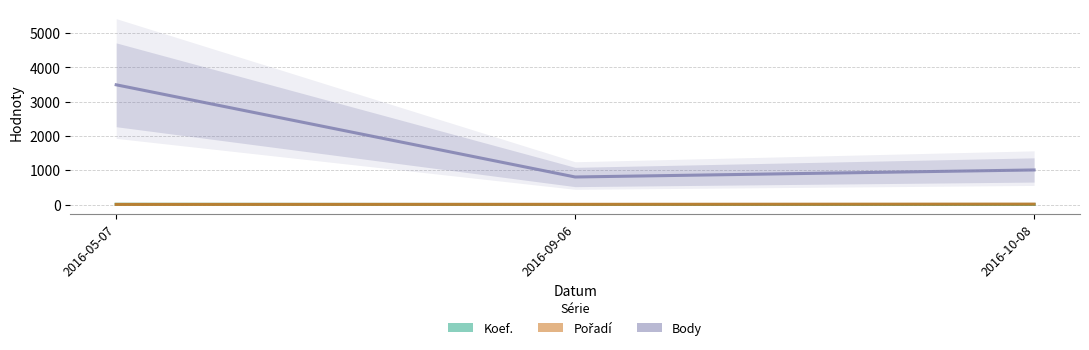

What is the label of the 3rd point from the left?

2016-10-08